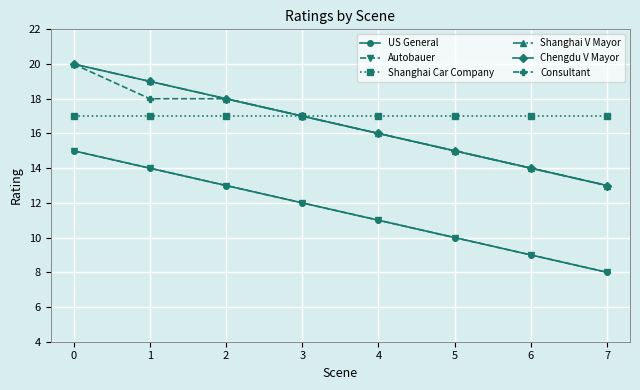

The value of Chengdu V Mayor at 5 is 10. True or false?

False